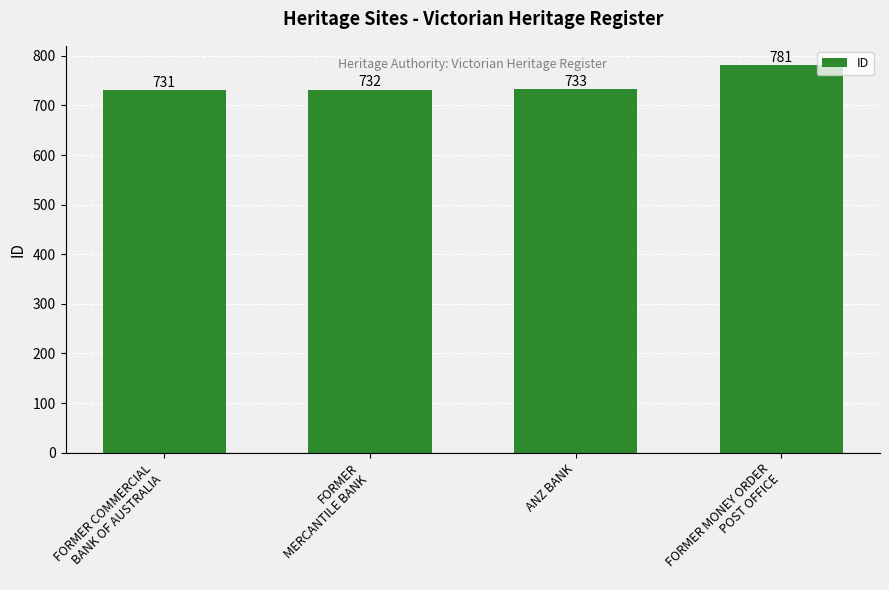

Which category has the highest value across all series?

FORMER MONEY ORDER
POST OFFICE